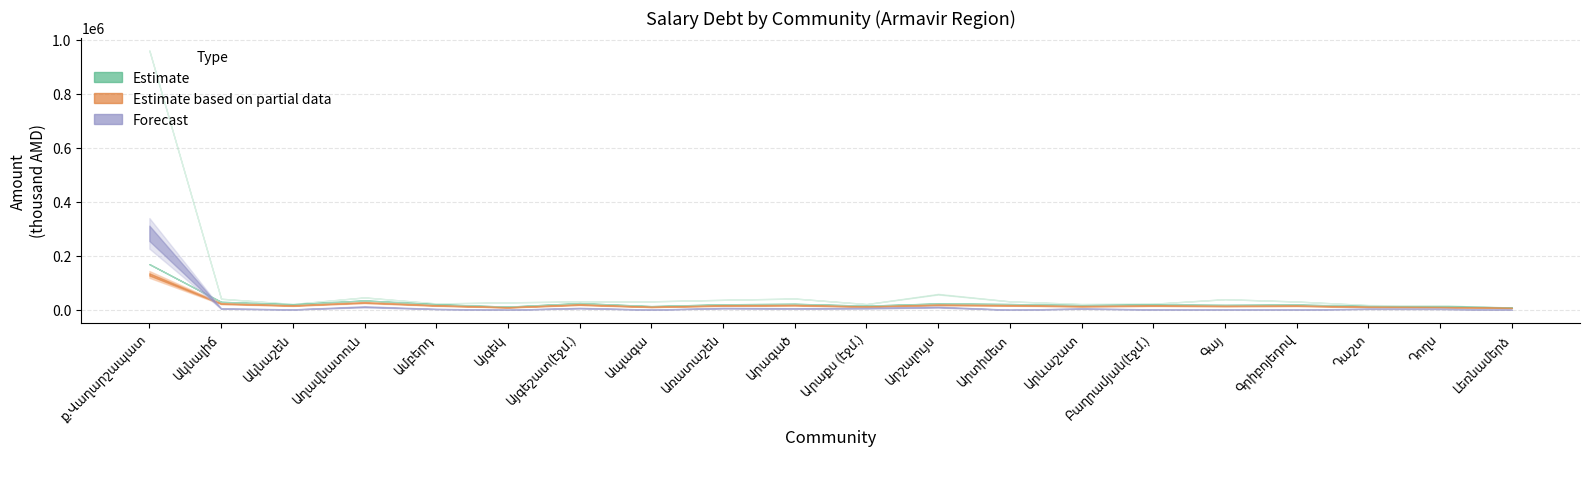

What is the label of the 8th point from the left?

Ապագա